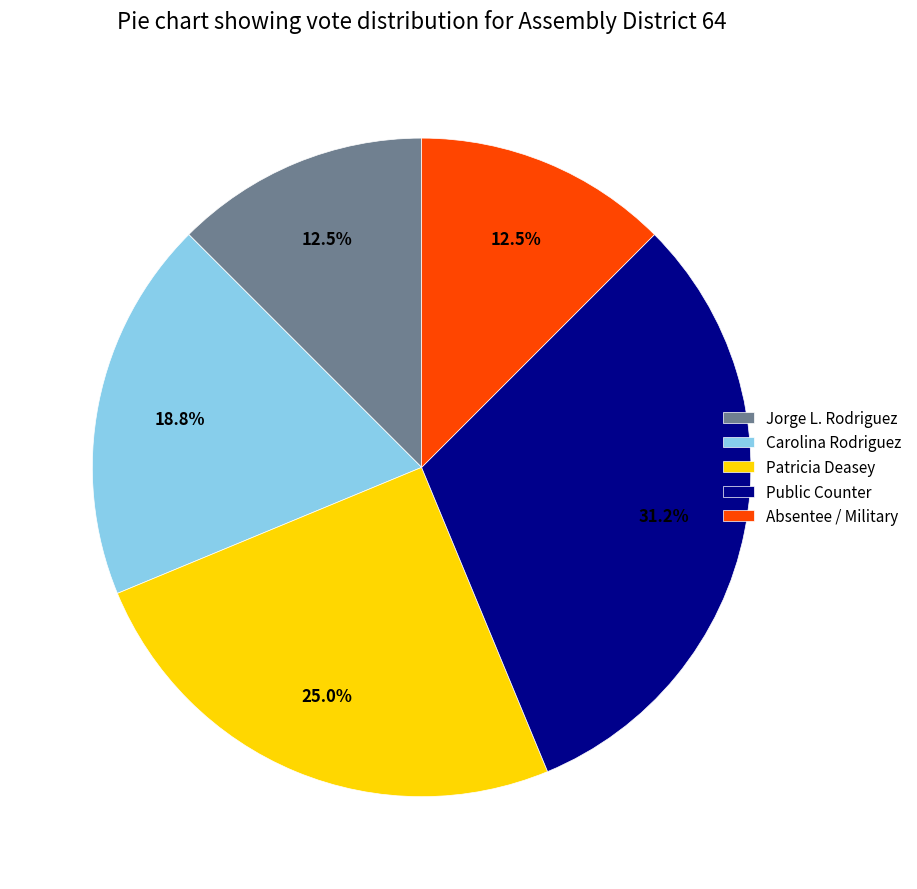

Is the sum of Absentee / Military and Carolina Rodriguez greater than half?

No